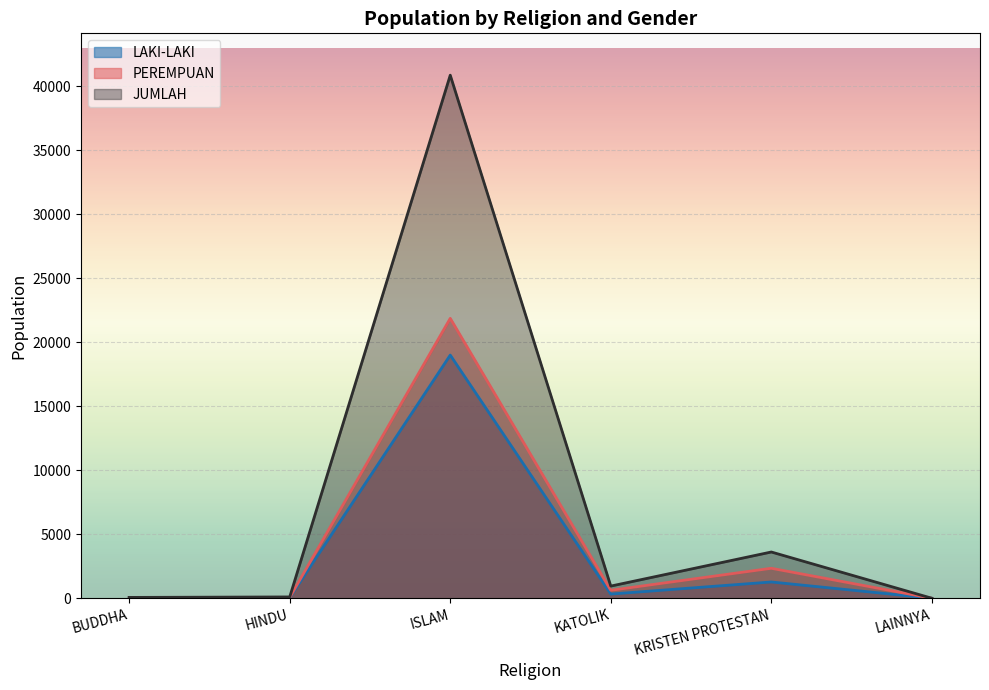

Reading left to right, transcribe all the data shown in this chart.

LAKI-LAKI: 32	42	19005	328	1272	1
PEREMPUAN: 34	61	21875	623	2343	0
JUMLAH: 66	103	40880	951	3615	1